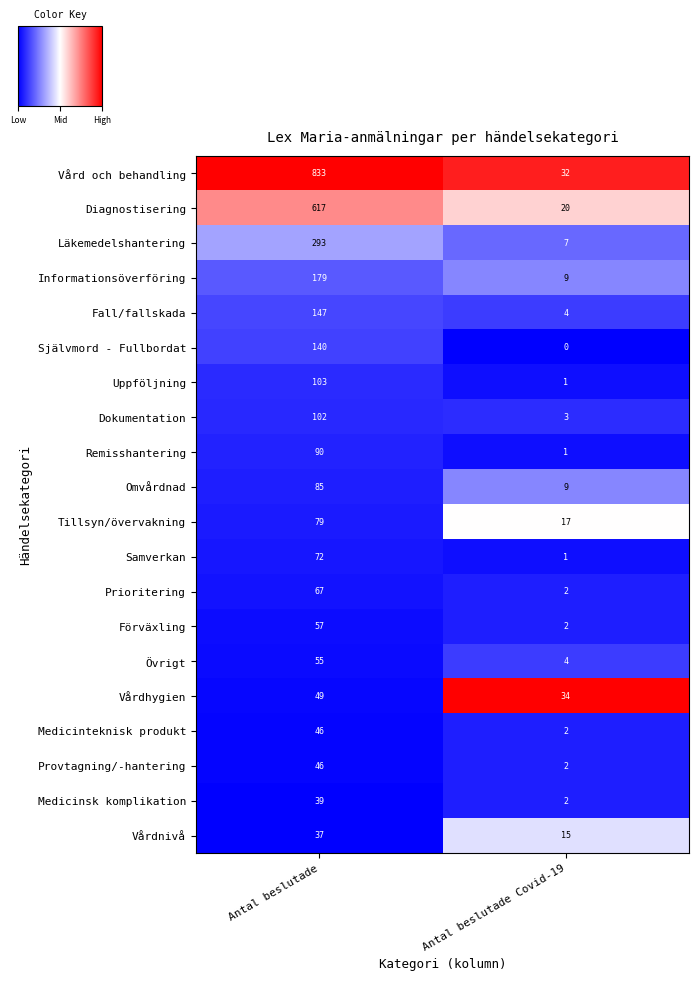

What is the sum of the Läkemedelshantering values at Antal beslutade Covid-19 and Antal beslutade?

300